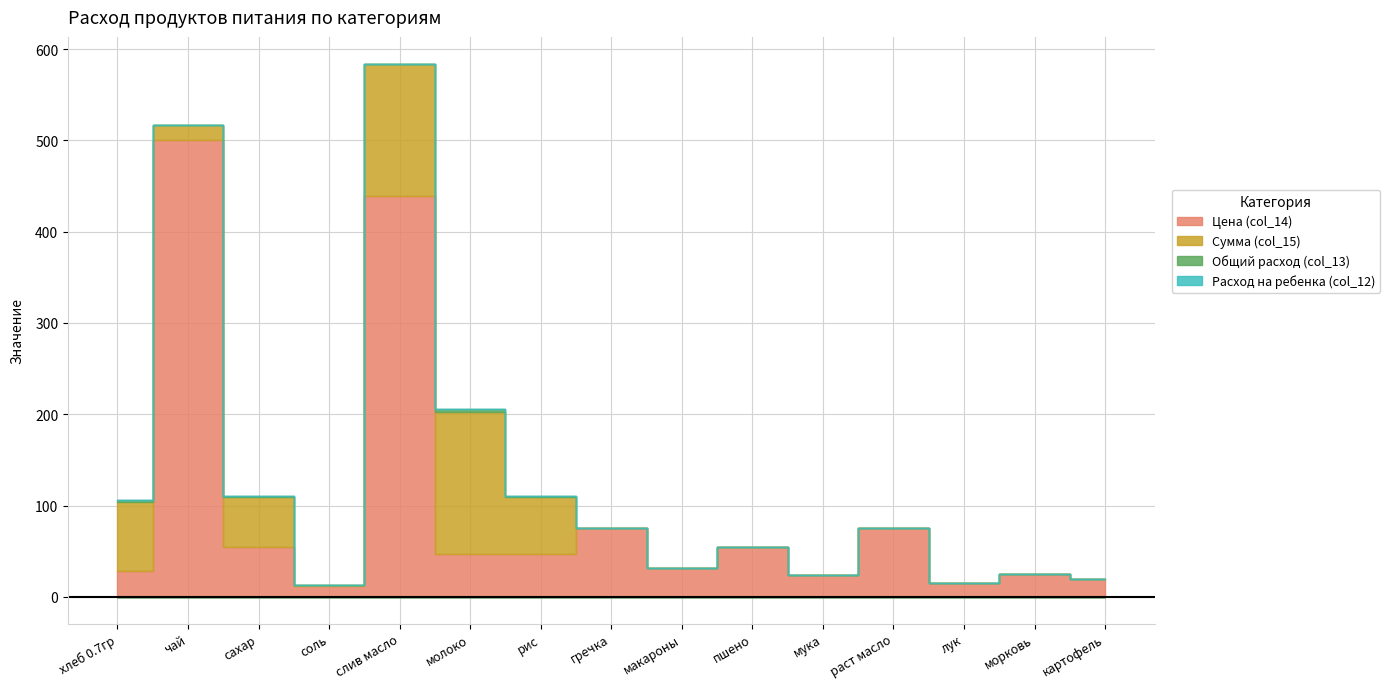

True or false: Сумма (col_15) and Расход на ребенка (col_12) cross at least once.

False